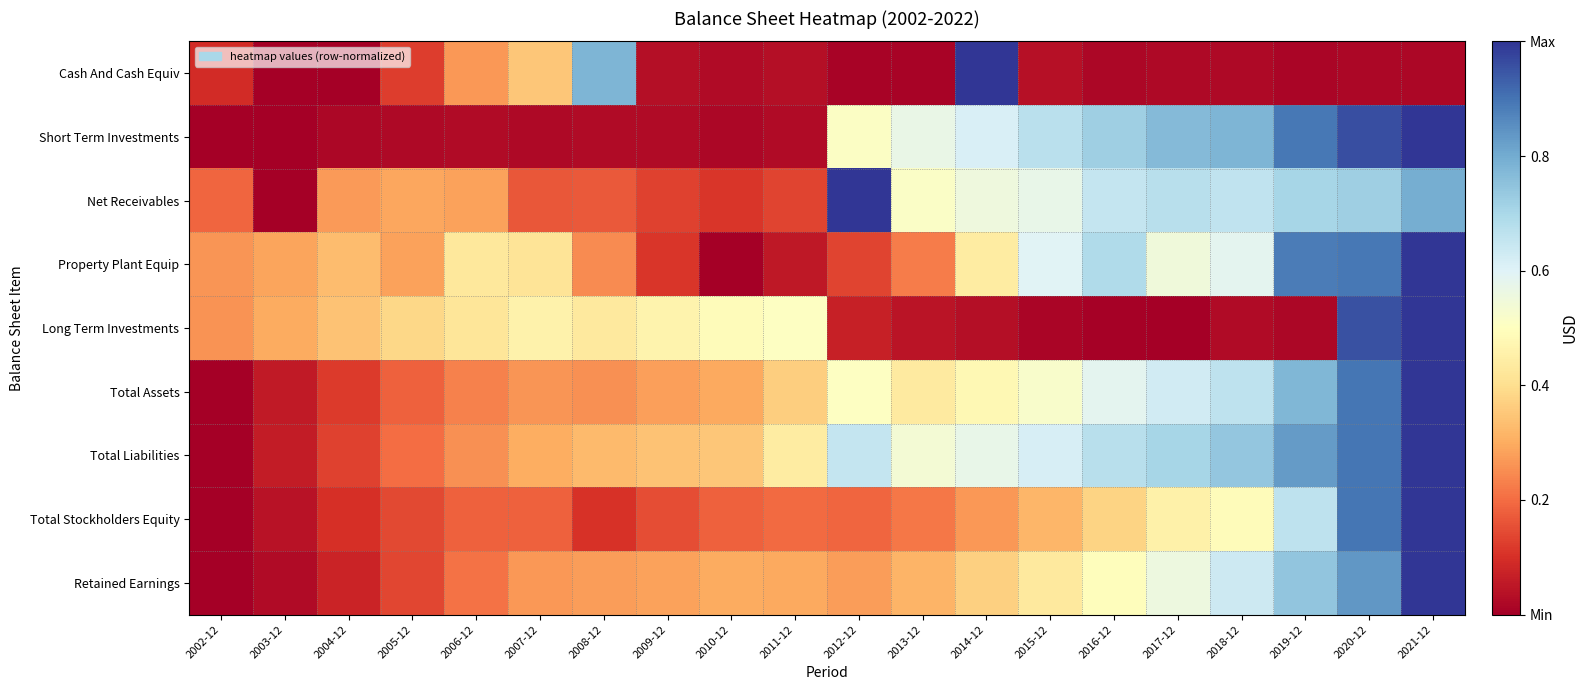

At which category is the sum across all series the highest?

2021-12